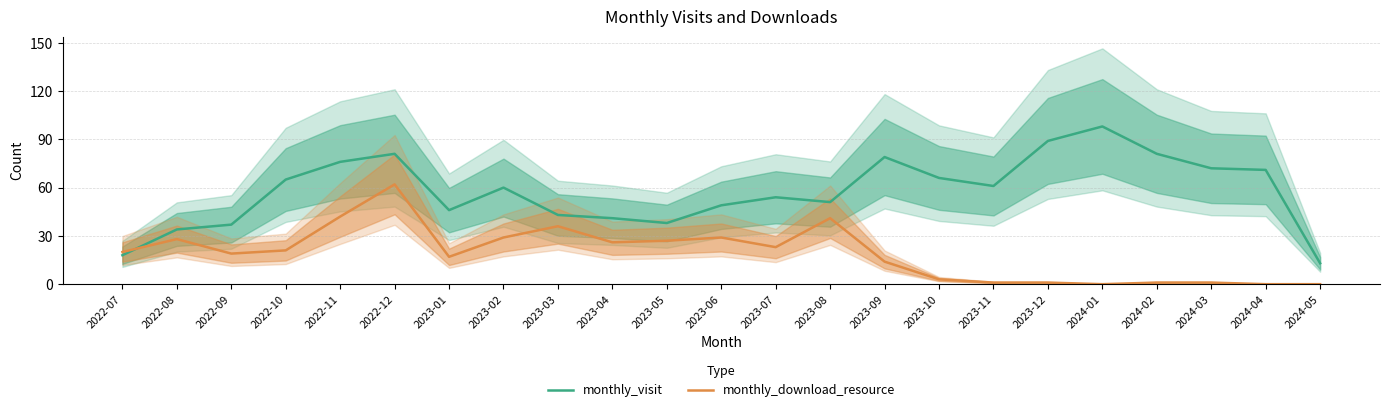

How many intersections are there between monthly_download_resource and monthly_visit?

1